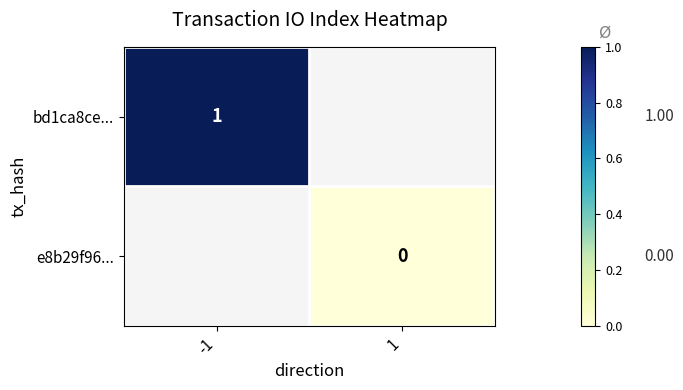

The bd1ca8ce... series shows 1.0 at -1. True or false?

True